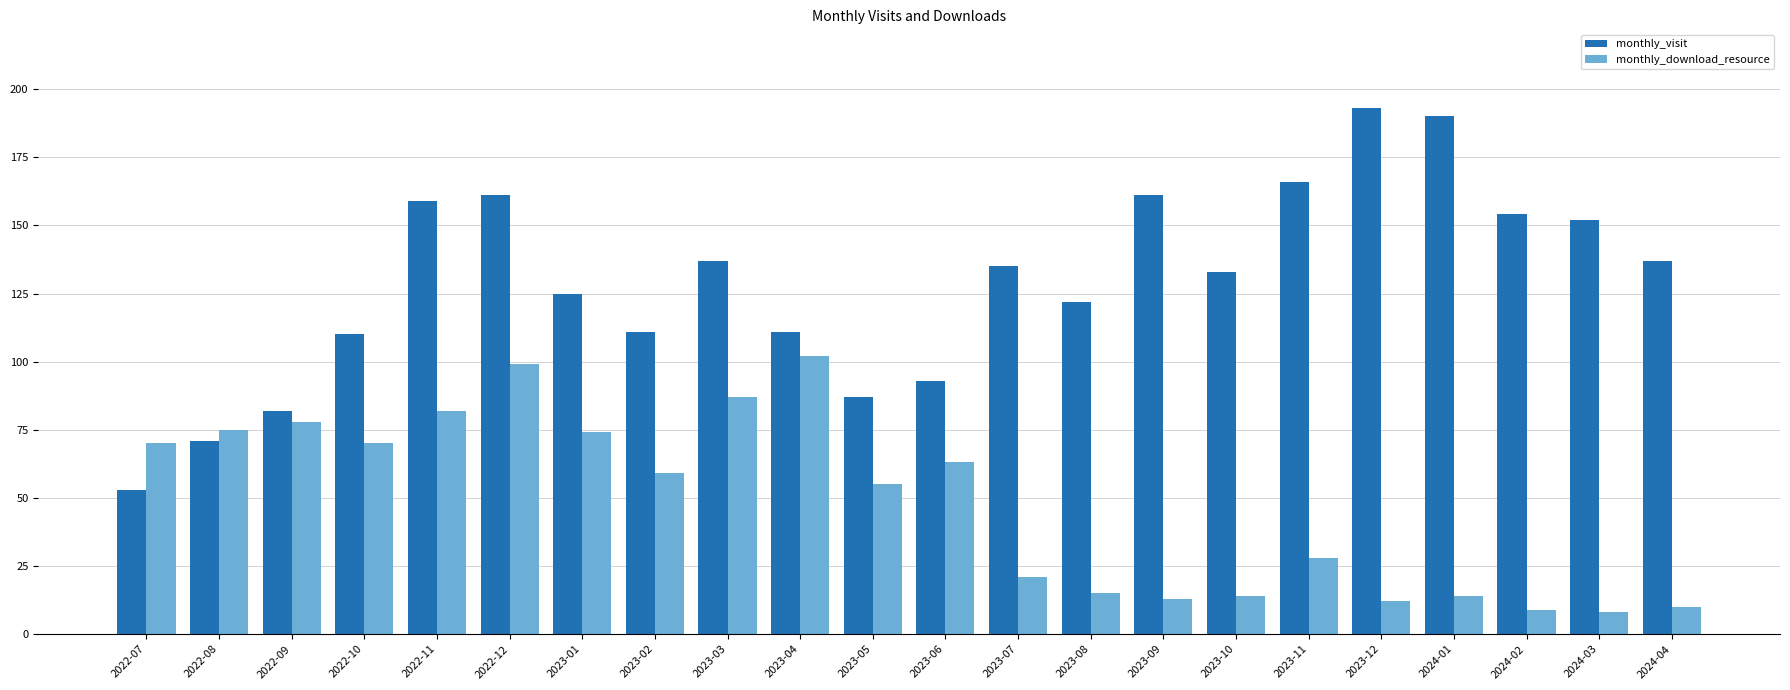

Rank the series by their average value, from lowest to highest.

monthly_download_resource, monthly_visit